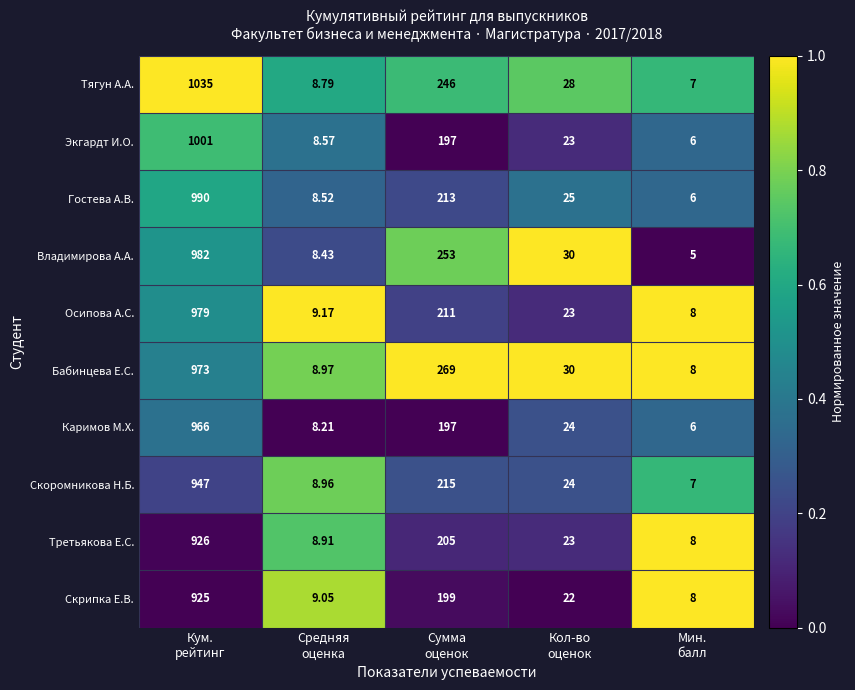

Which series has the widest spread of values?

Тягун А.А.